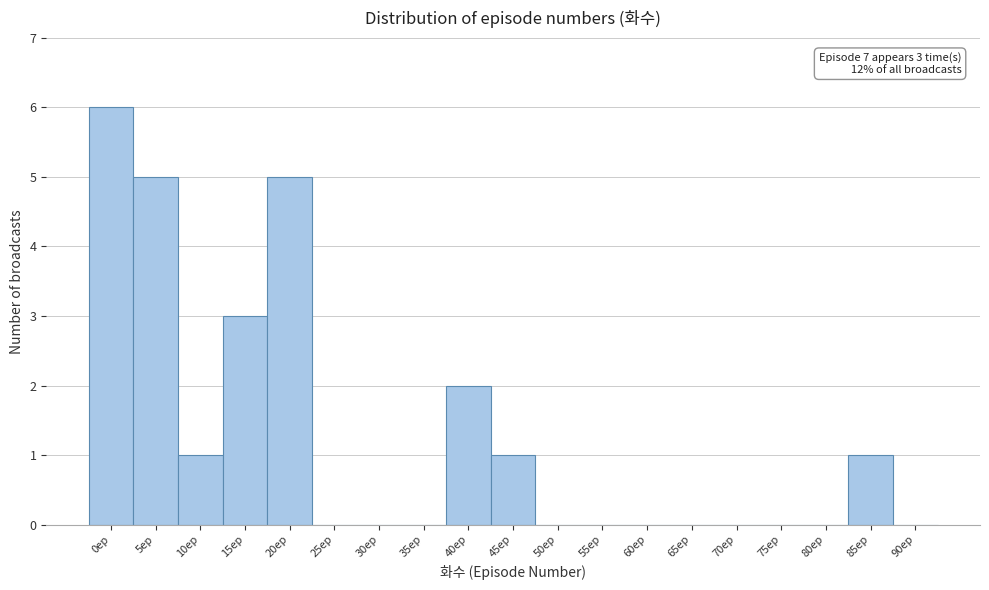

Reading right to left, transcribe all the data shown in this chart.

90ep=0	85ep=1	80ep=0	75ep=0	70ep=0	65ep=0	60ep=0	55ep=0	50ep=0	45ep=1	40ep=2	35ep=0	30ep=0	25ep=0	20ep=5	15ep=3	10ep=1	5ep=5	0ep=6